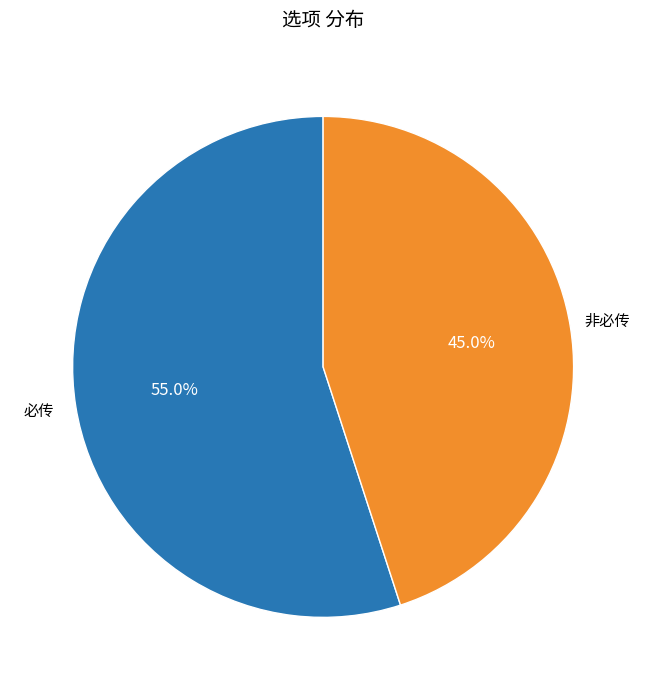

Count the number of slices in the pie.

2